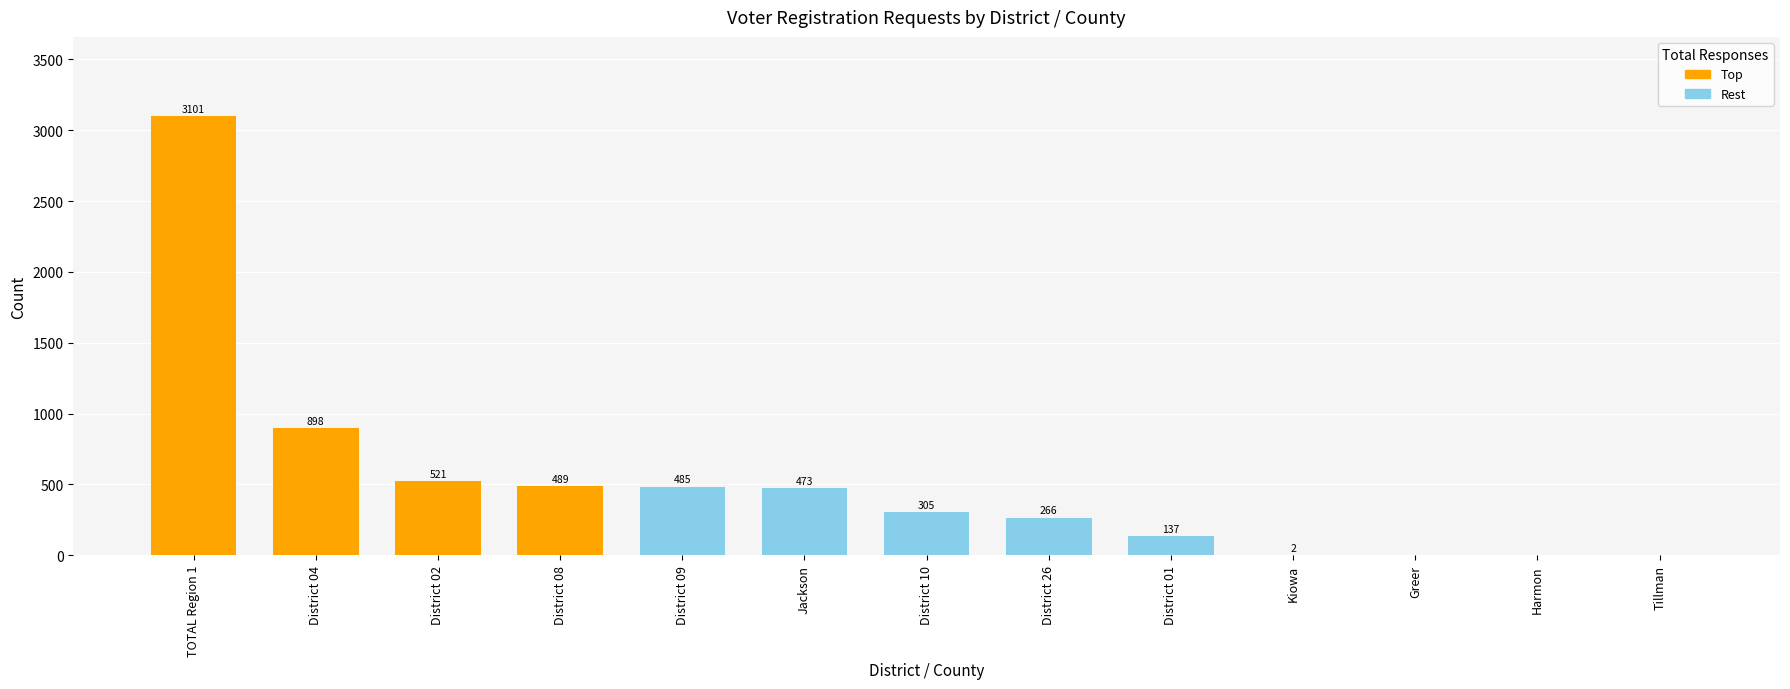

What value does the data have at District 09, to the nearest 100?

500